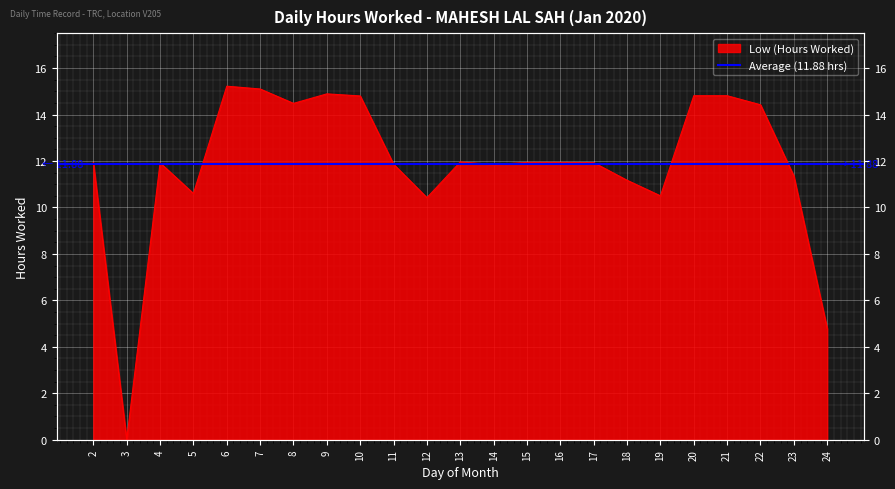

How many points are lower than both their immediate neighbors (excluding endpoints)?

6